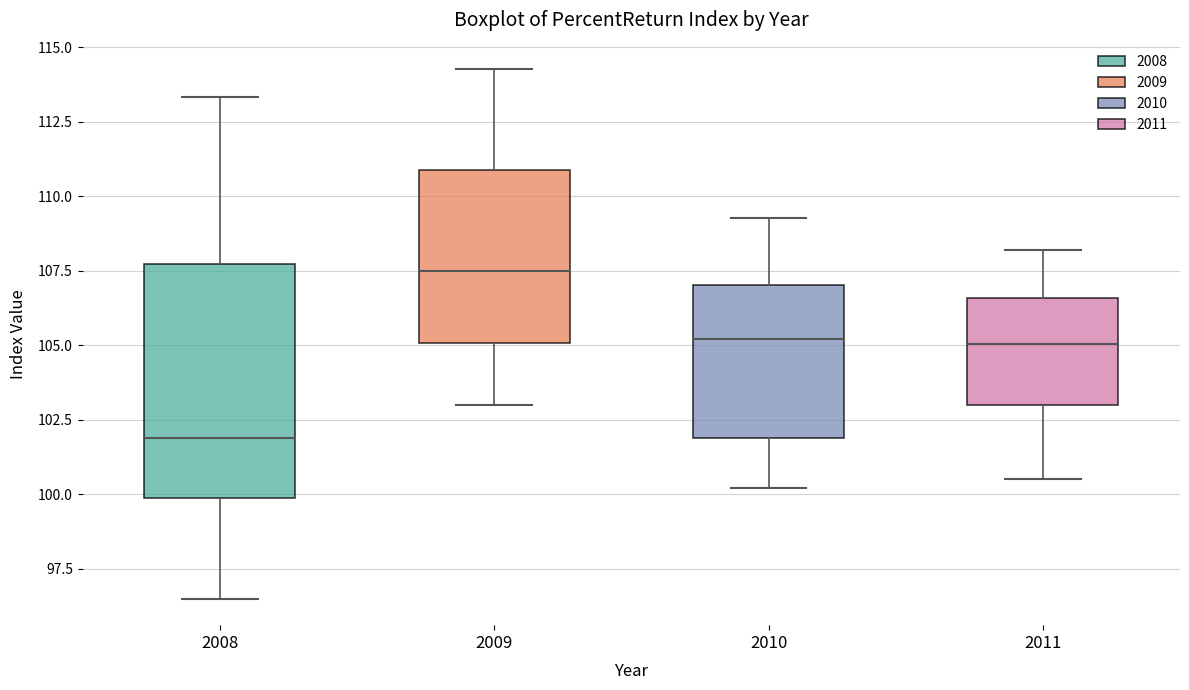

Where is the upper edge of the box at x = 2008 on the y-axis? The values are not printed on the chart, so give them approximately, as read against the axis.

107.5